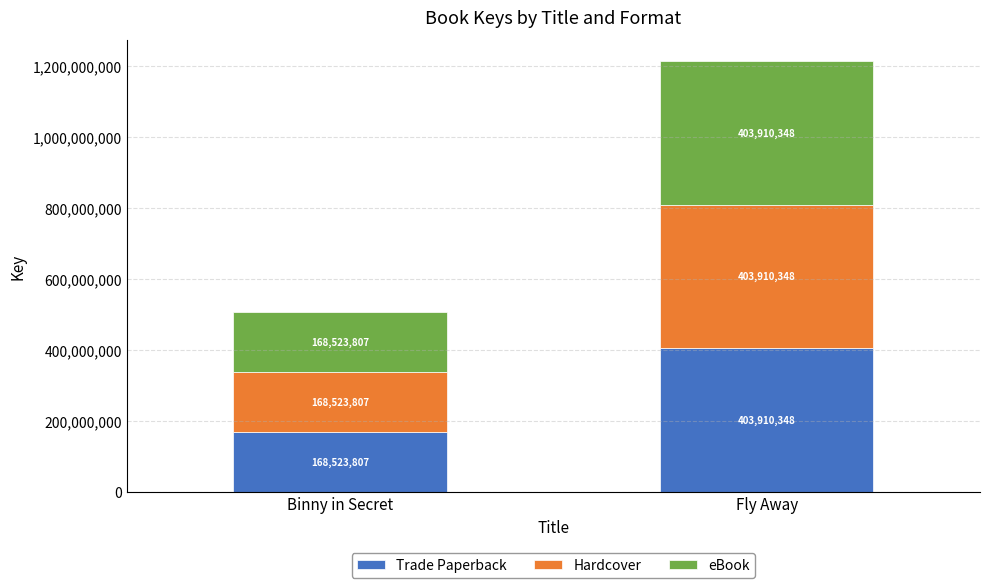

What are all the series names shown in the legend?

Trade Paperback, Hardcover, eBook